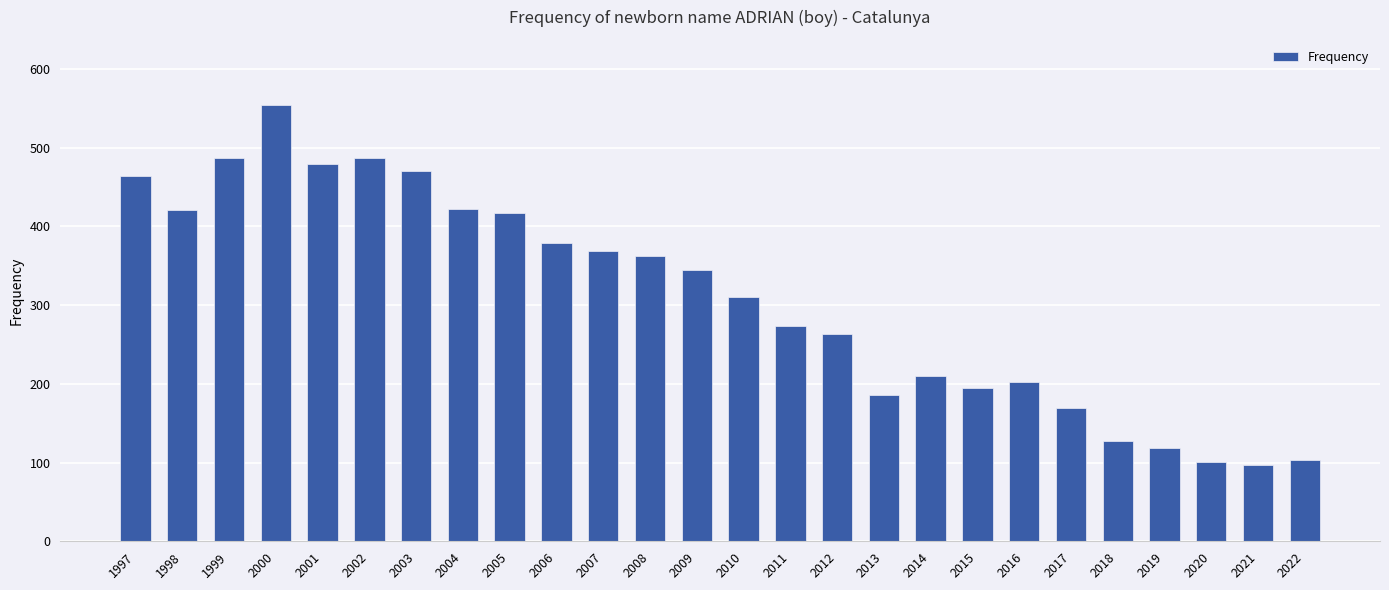

What is the sum of the values at 2002 and 2015?

682